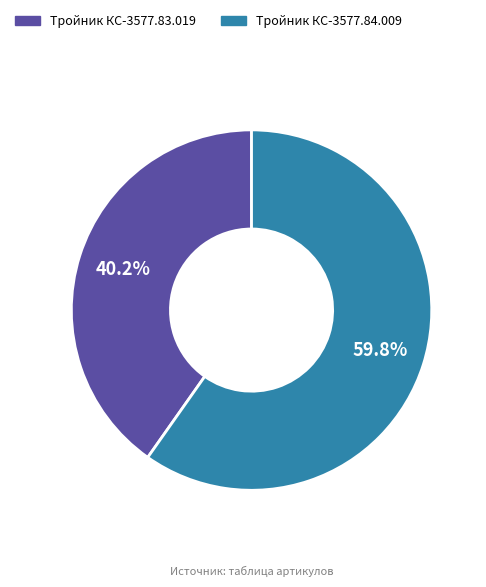

Rank the categories by value from highest to lowest.

Тройник КС-3577.84.009, Тройник КС-3577.83.019